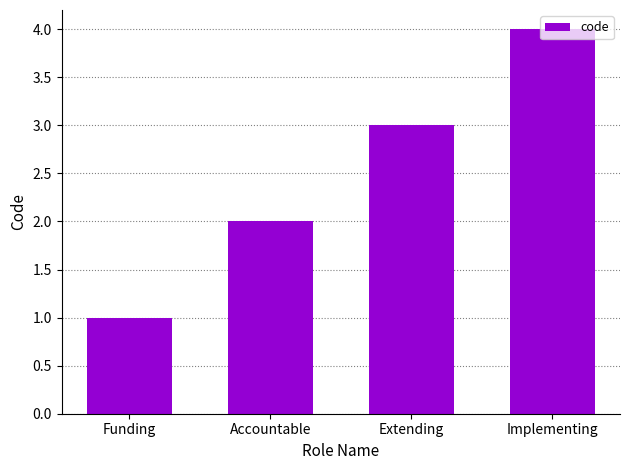

What is the label of the 4th bar from the left?

Implementing